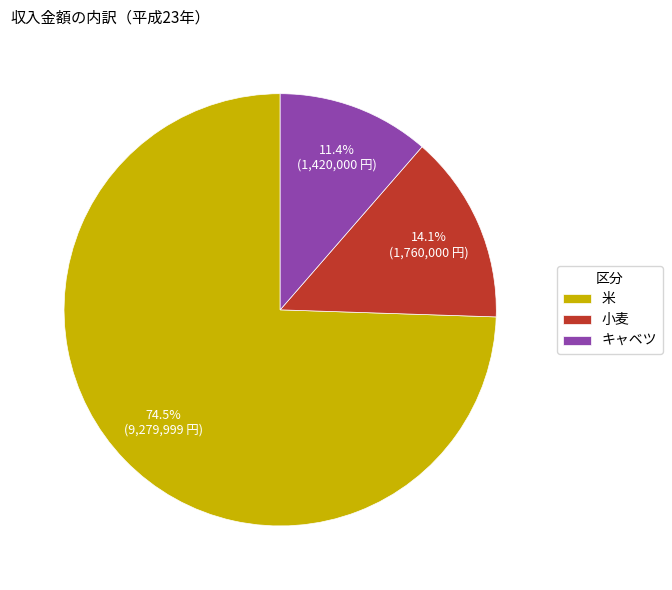

Which slice represents more than half of the pie?

米